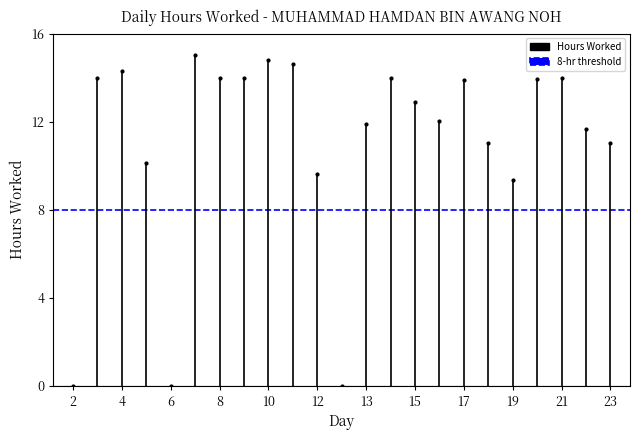

What is the value of the 7th point from the left?

14.0